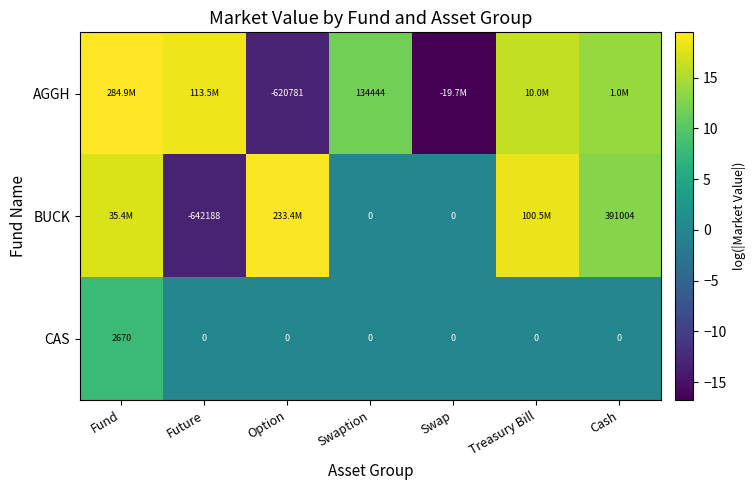

Count the CAS values in the range 0 to 1.

6